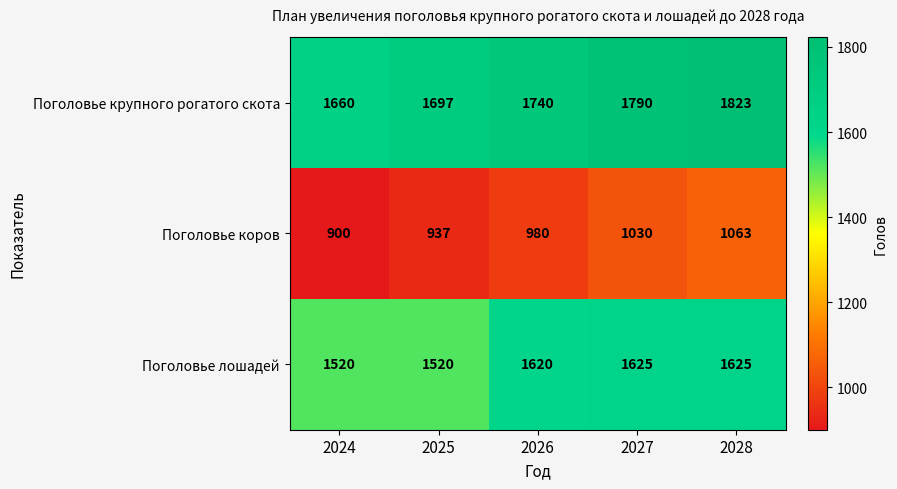

Count the number of categories in the chart.

5